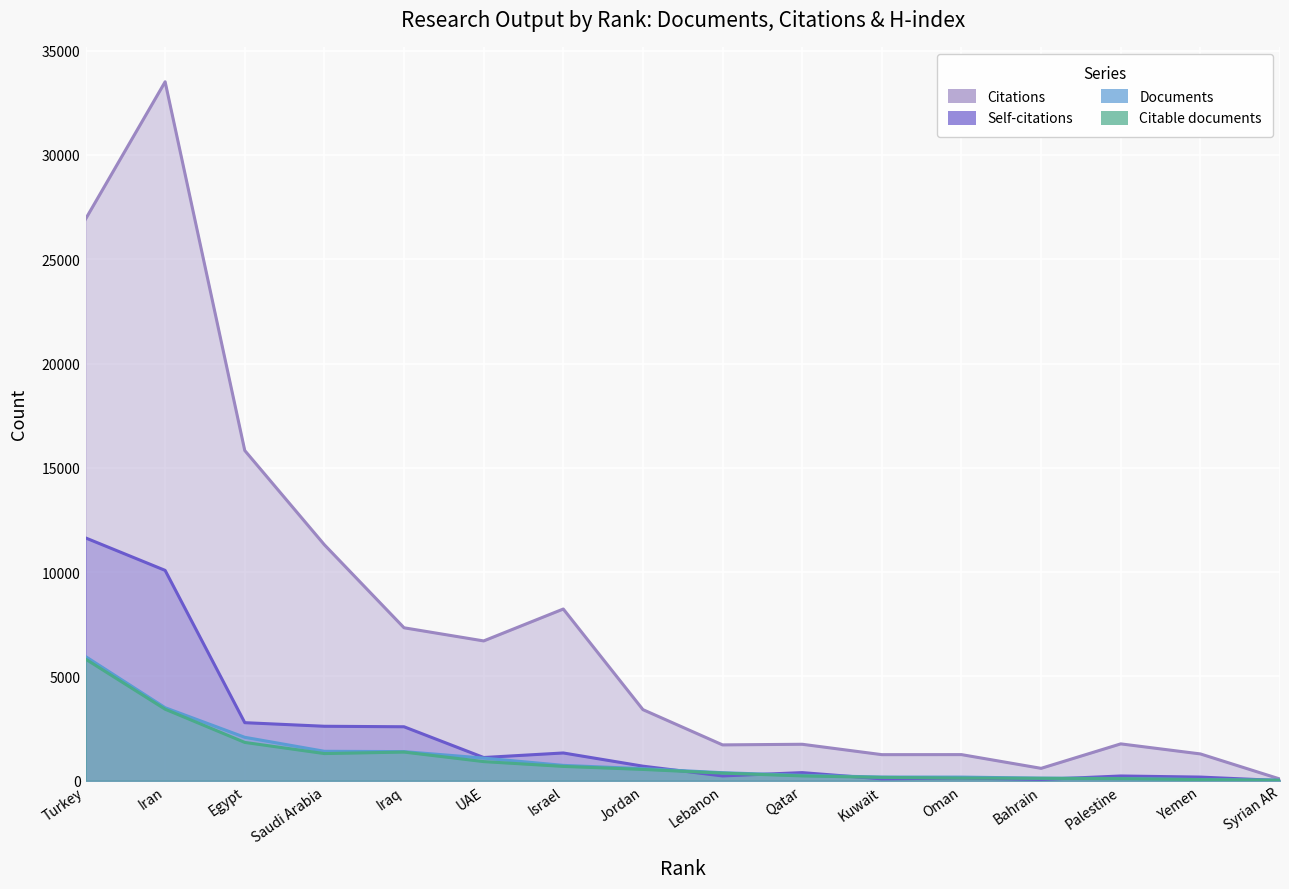

What is the smallest value displayed?

9